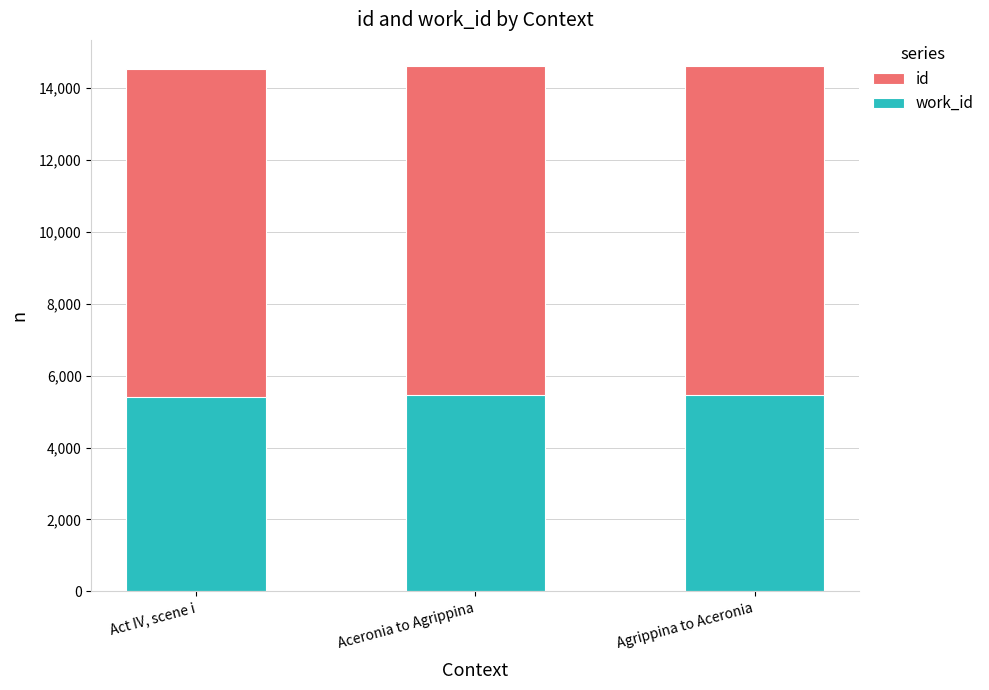

Which series has the widest spread of values?

id